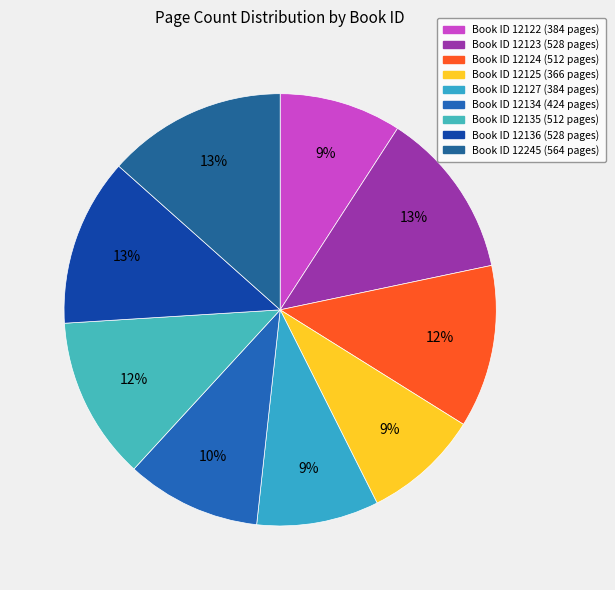

How many slices are in this pie chart?

9